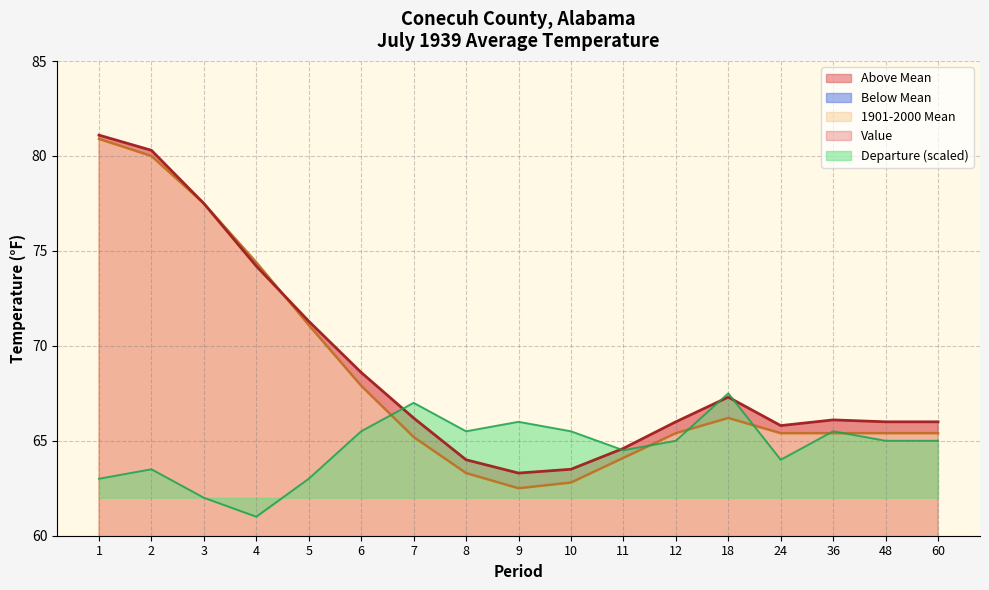

At how many categories does at least one series exceed 75?

3